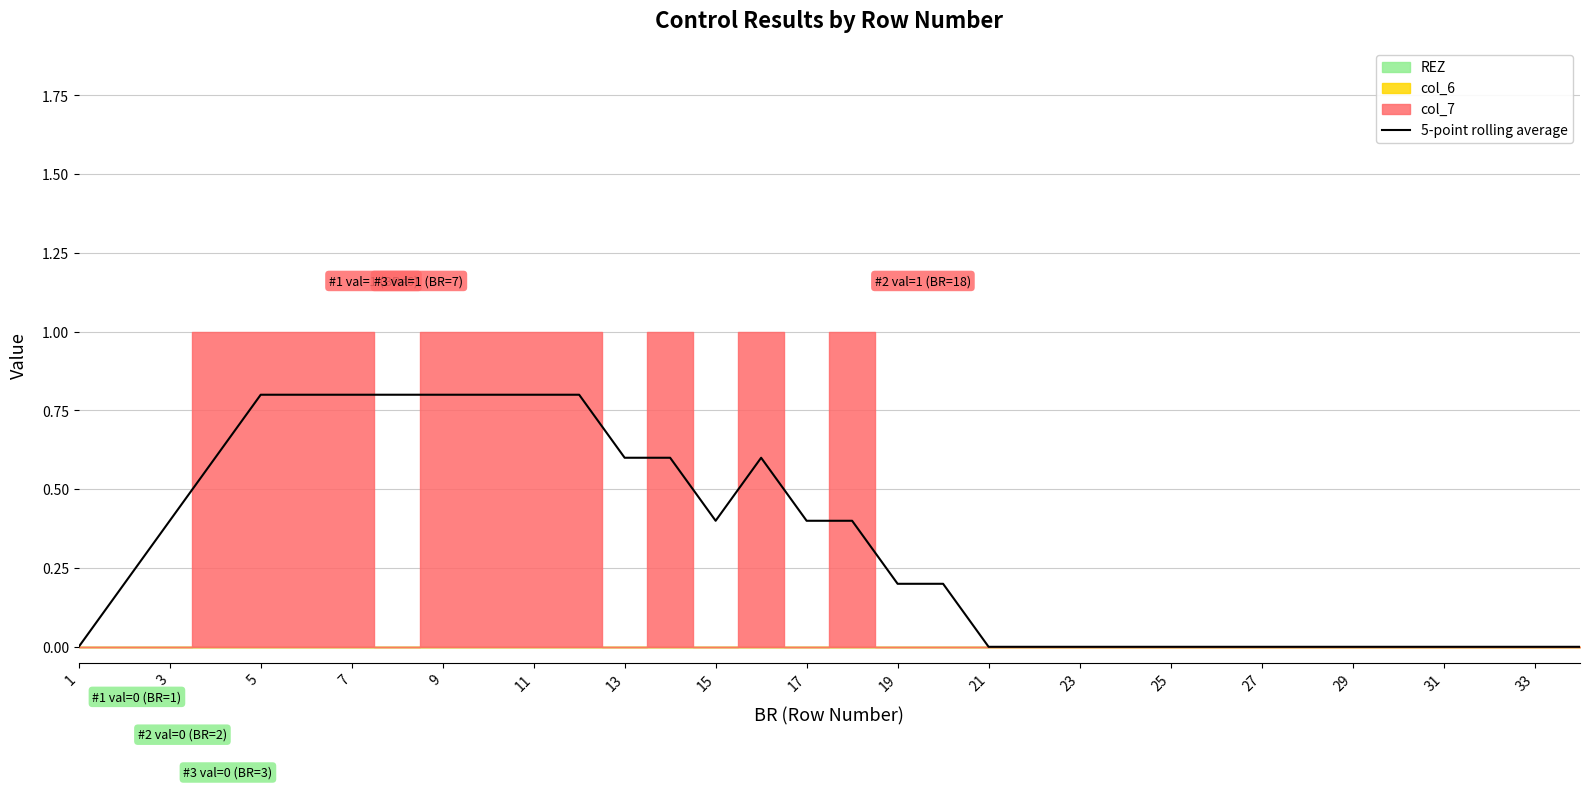

The value of 5-point rolling average at 1 is 0.5. True or false?

False